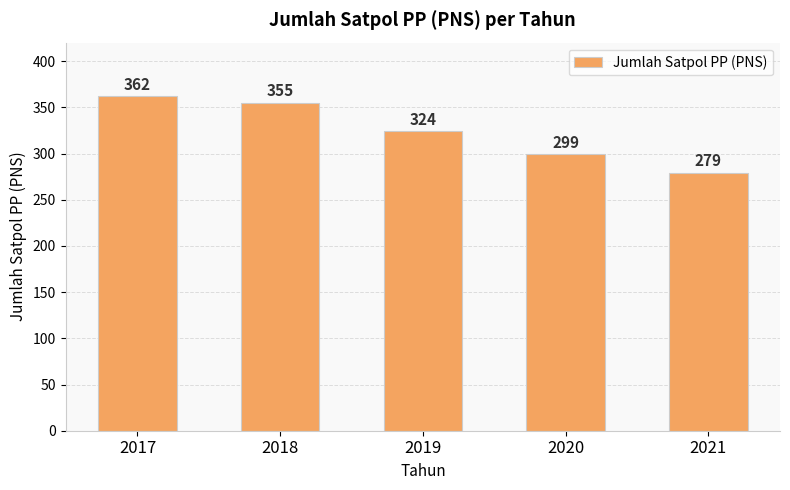

What is the sum of the values at 2019 and 2018?

679